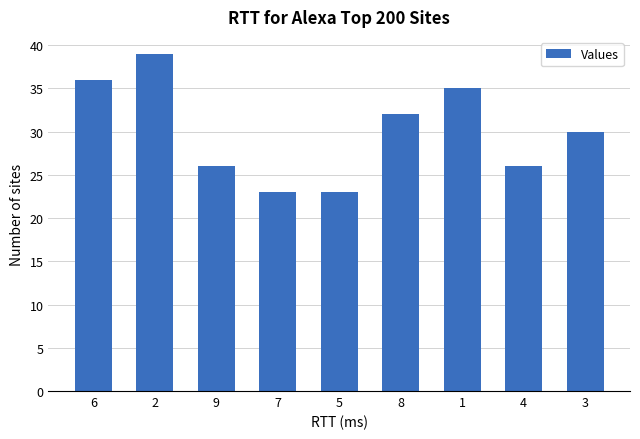

What value does the data have at 1, to the nearest 5?

35